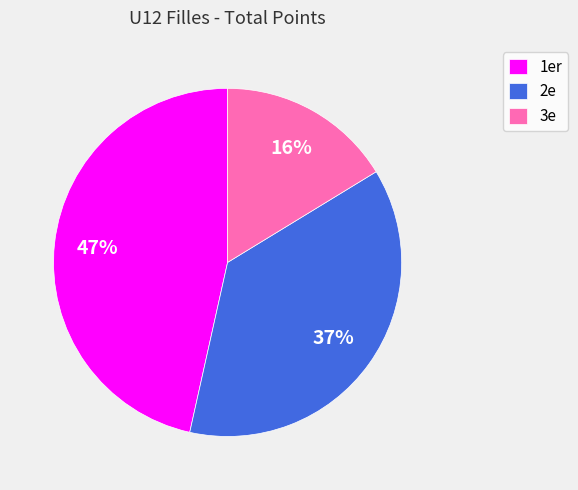

What is the smallest slice in the pie chart?

3e